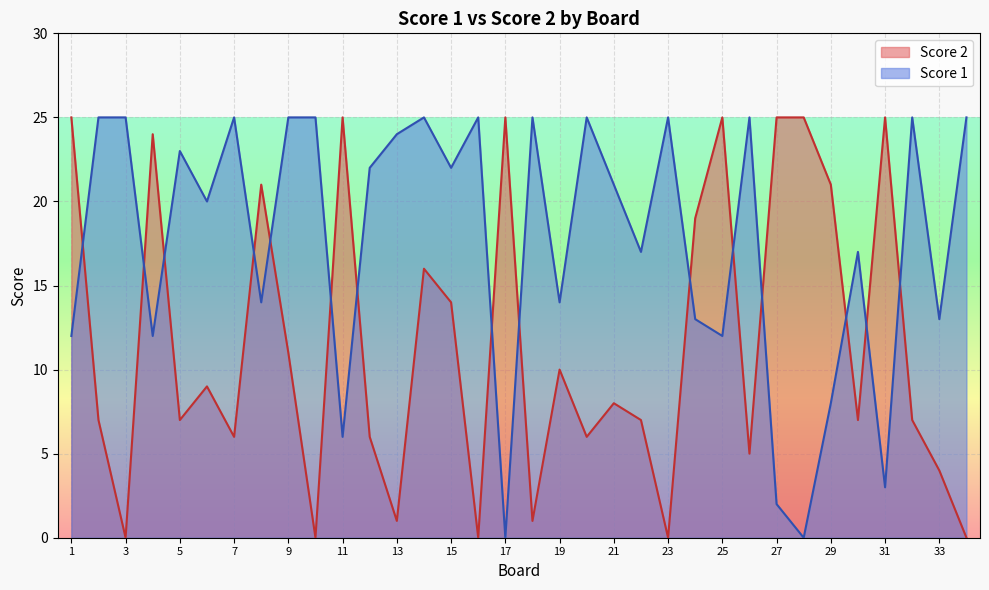

Is it true that Score 2 equals 4 at 2?

False